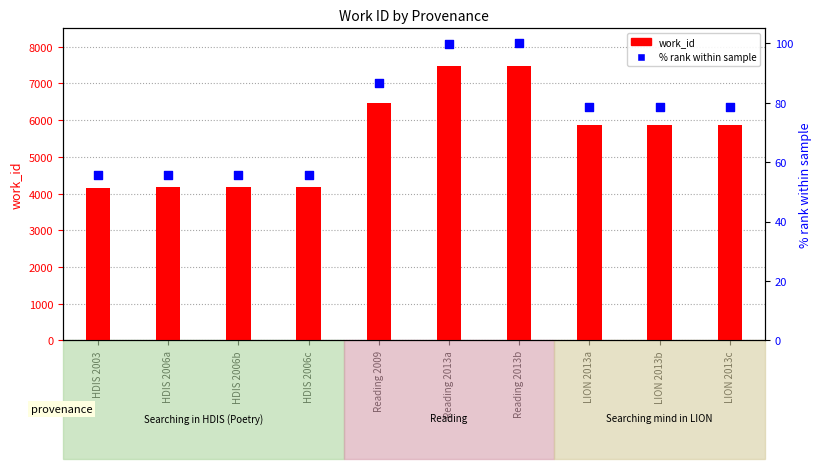

Which series reaches the minimum Y coordinate?

% rank within sample